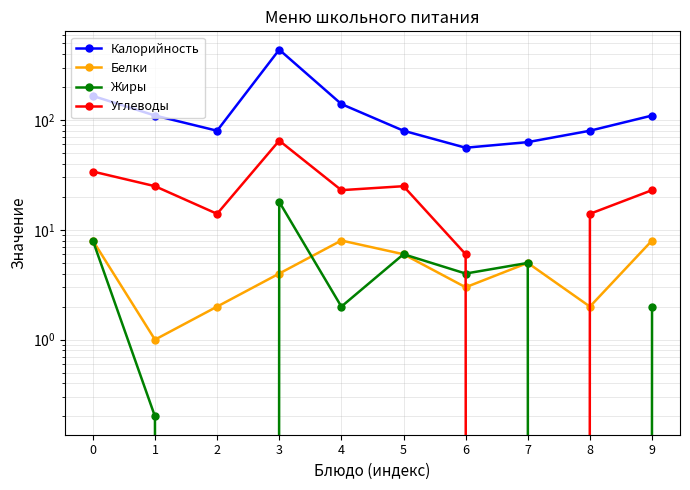

In Углеводы, how many points are lower than both neighbors (excluding endpoints)?

3